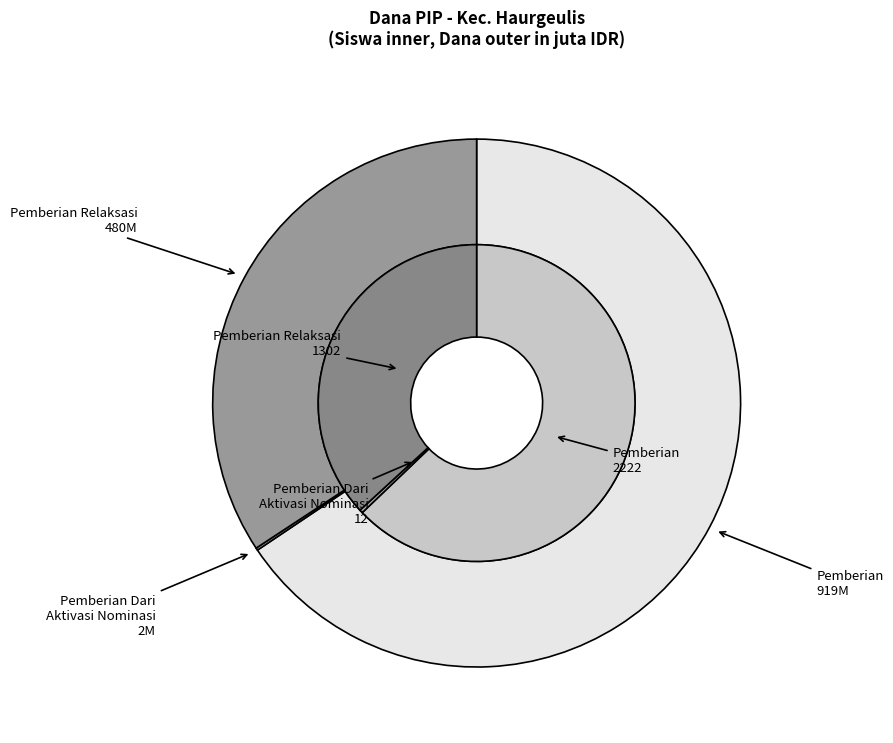

Is the sum of Pemberian Relaksasi and 4 greater than half?

No